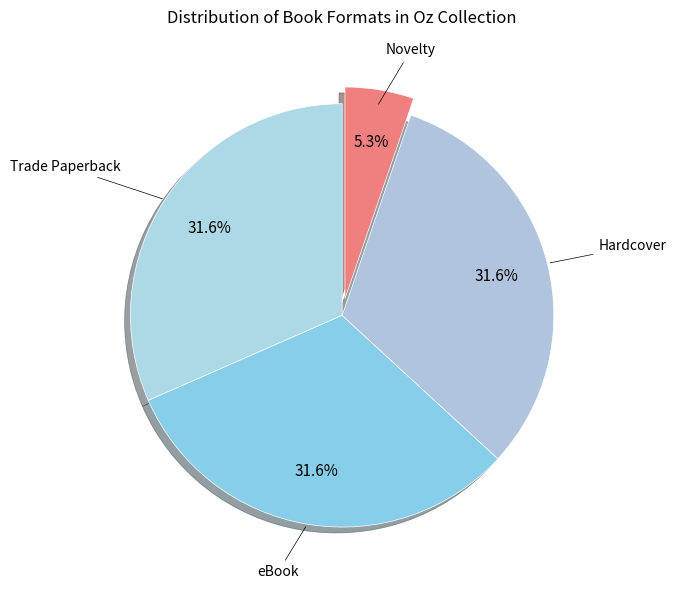

To the nearest percent, what percentage of the pie is Novelty?

5%